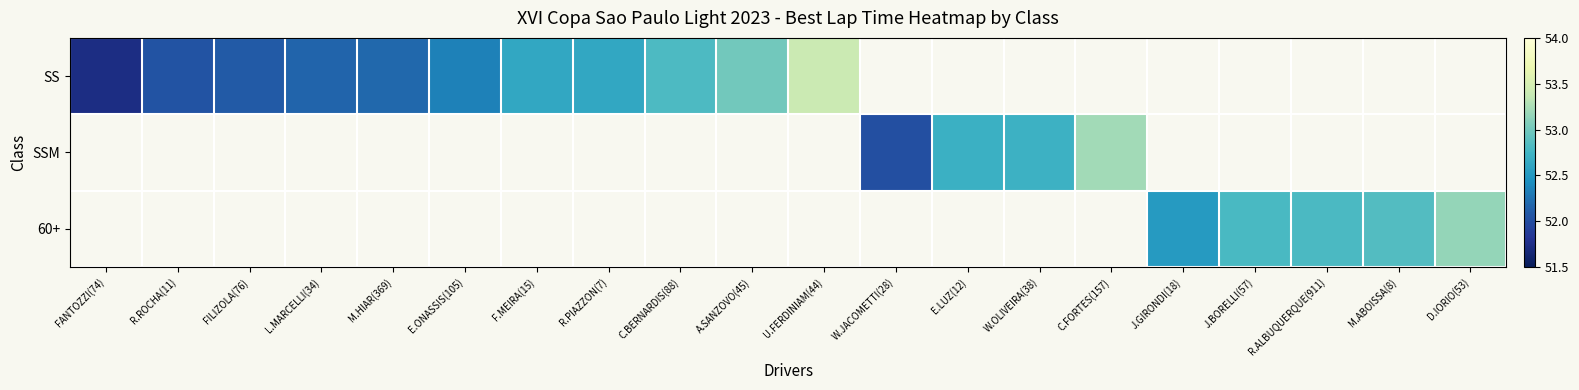

What is the maximum value shown in the chart?

53.4